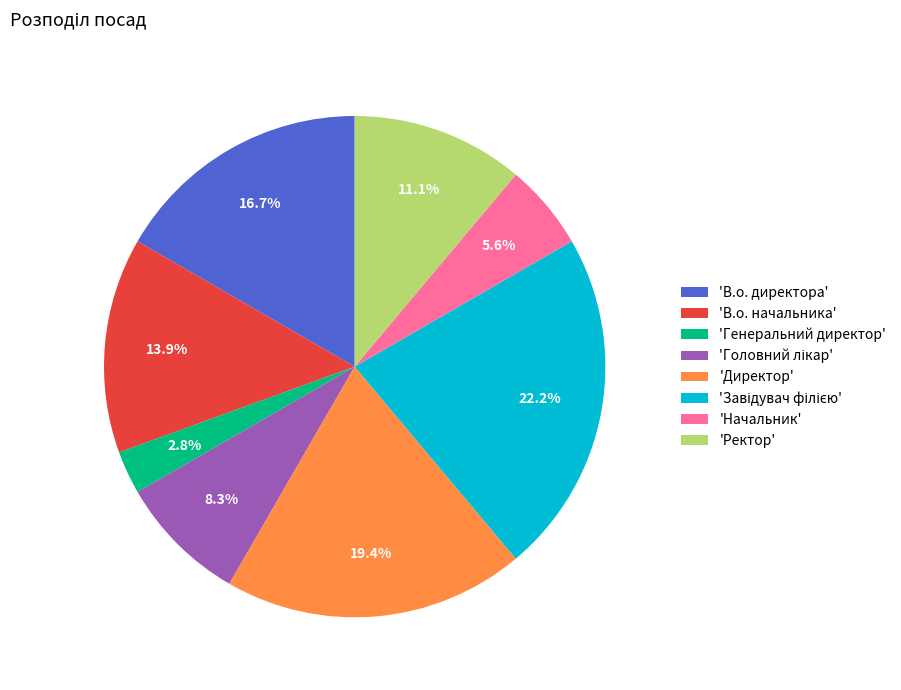

What percentage is NOT represented by 'Начальник'?

94.4%